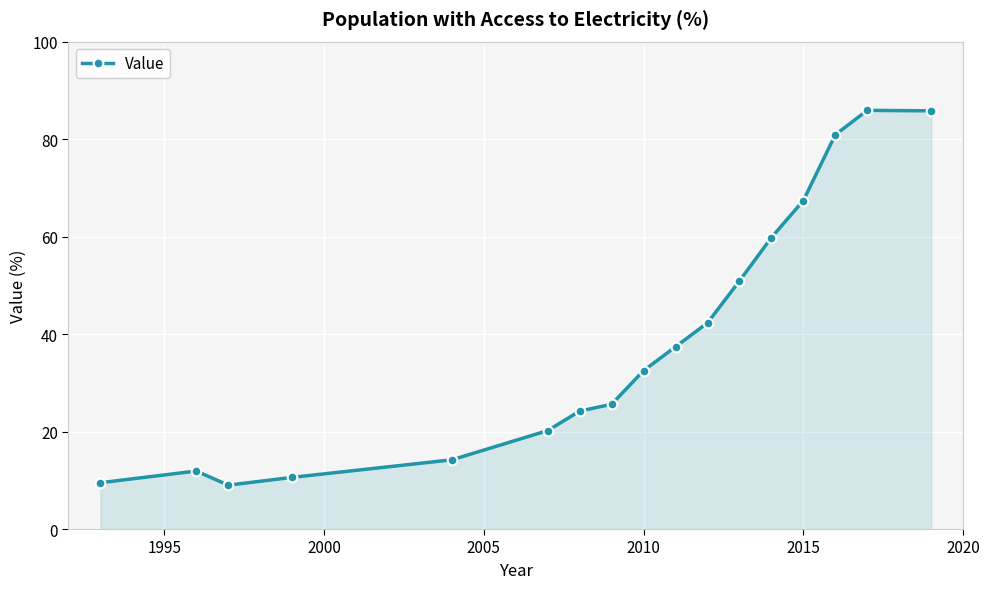

True or false: there are more than 2 points higher than both neighbors.

False